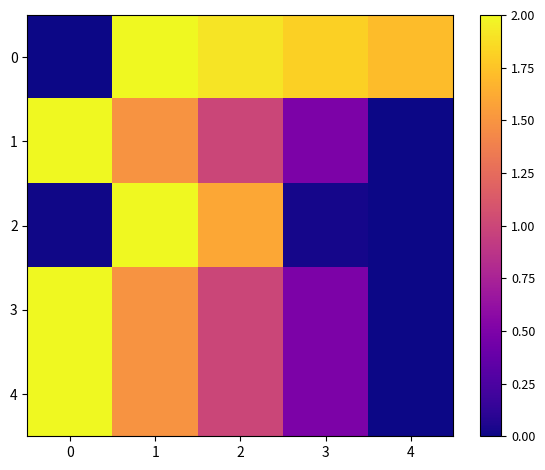

What is the total value across all series at 3?

3.3